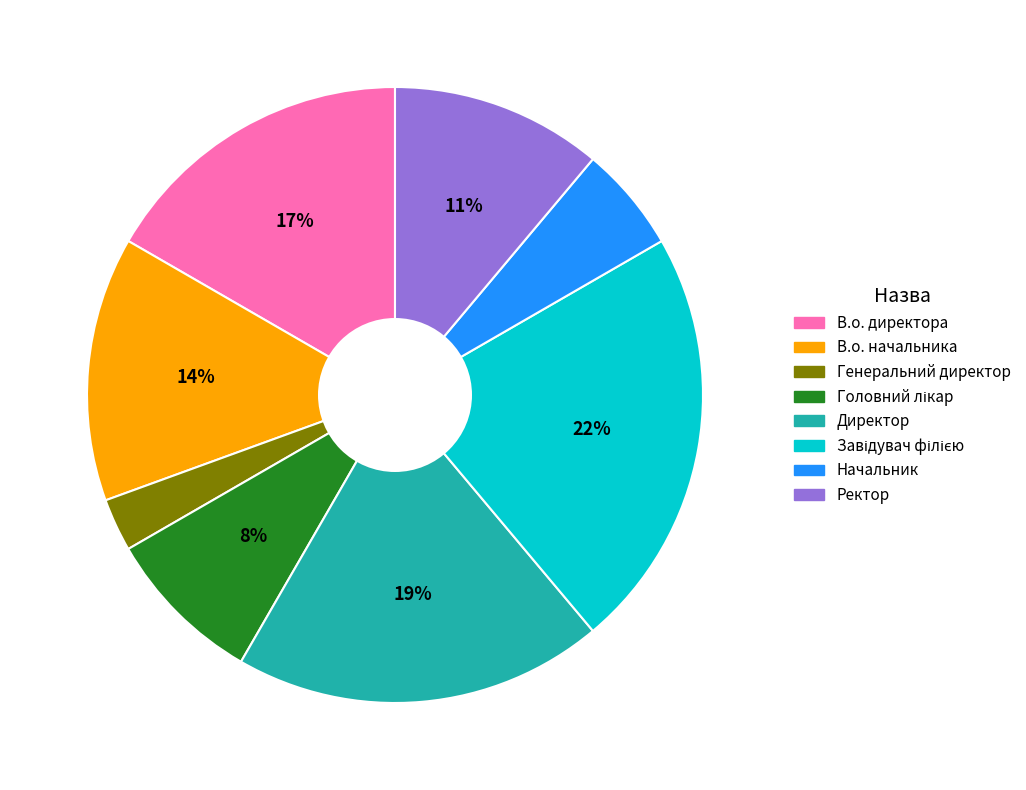

To the nearest percent, what is the difference between the largest and smallest slice percentages?

19%